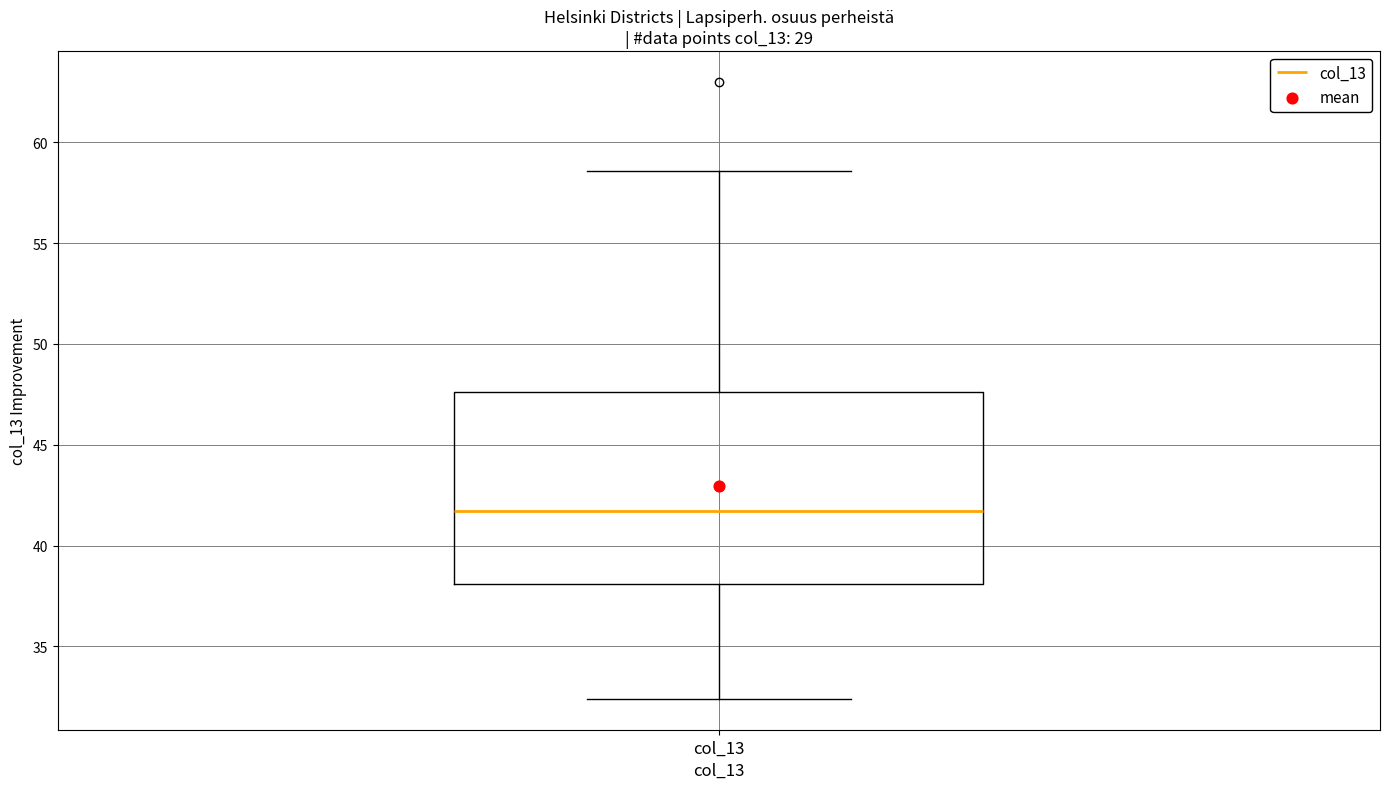

Transcribe this box plot: give where the median line is, the range the box spans, and where the two whiskers end, as read against the y-axis. The values are not printed on the chart, so give them approximately, as read against the axis.

median 41.5, box 38.0 to 47.5, whiskers 32.5 to 58.5